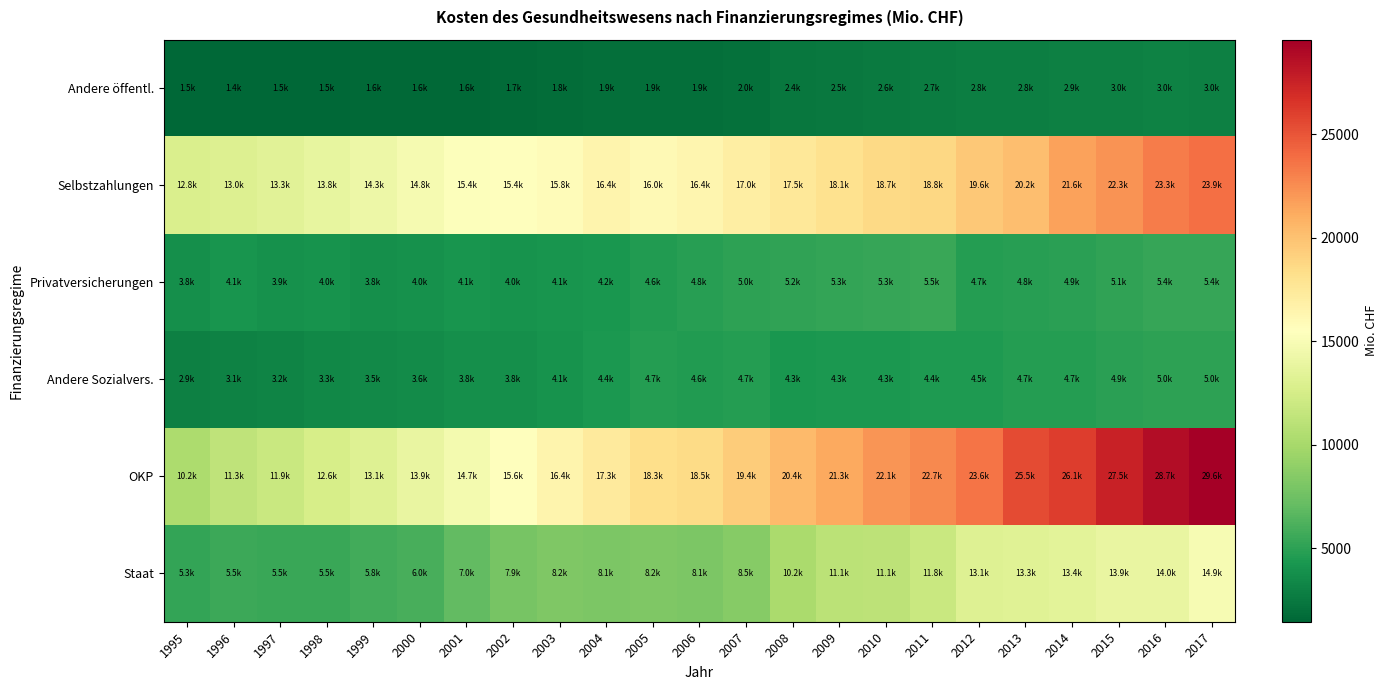

Reading left to right, list all the values displayed in this chart.

Staat: 1995=5282.1	1996=5525.0	1997=5461.1	1998=5503.8	1999=5780.6	2000=5961.4	2001=7038.7	2002=7881.2	2003=8178.1	2004=8050.6	2005=8174.9	2006=8099.3	2007=8487.1	2008=10201.4	2009=11089.8	2010=11122.7	2011=11804.1	2012=13120.2	2013=13252.3	2014=13436.1	2015=13876.7	2016=13967.1	2017=14879.5
OKP: 1995=10243.8	1996=11304.6	1997=11876.4	1998=12604.3	1999=13103.6	2000=13865.4	2001=14680.4	2002=15554.7	2003=16424.4	2004=17293.0	2005=18284.4	2006=18539.7	2007=19397.4	2008=20414.3	2009=21278.5	2010=22143.3	2011=22670.7	2012=23601.8	2013=25495.4	2014=26127.0	2015=27498.8	2016=28702.5	2017=29571.5
Andere Sozialvers.: 1995=2921.8	1996=3050.3	1997=3183.5	1998=3339.3	1999=3477.8	2000=3599.1	2001=3811.1	2002=3850.0	2003=4058.1	2004=4384.2	2005=4676.4	2006=4557.3	2007=4717.4	2008=4253.7	2009=4309.0	2010=4327.9	2011=4435.8	2012=4473.7	2013=4700.5	2014=4733.6	2015=4940.3	2016=5032.4	2017=5029.7
Privatversicherungen: 1995=3831.2	1996=4097.1	1997=3871.5	1998=3974.8	1999=3783.9	2000=3964.0	2001=4085.4	2002=3999.4	2003=4083.8	2004=4192.0	2005=4601.8	2006=4762.4	2007=5048.8	2008=5157.9	2009=5286.6	2010=5320.7	2011=5467.5	2012=4687.8	2013=4794.4	2014=4915.3	2015=5099.3	2016=5374.6	2017=5387.0
Selbstzahlungen: 1995=12760.5	1996=12991.5	1997=13313.2	1998=13808.3	1999=14275.2	2000=14791.8	2001=15365.0	2002=15443.5	2003=15820.1	2004=16412.7	2005=15982.9	2006=16382.9	2007=17031.8	2008=17485.7	2009=18065.7	2010=18657.3	2011=18789.8	2012=19600.0	2013=20155.3	2014=21567.9	2015=22277.6	2016=23292.6	2017=23855.0
Andere öffentl.: 1995=1519.6	1996=1442.7	1997=1476.3	1998=1530.2	1999=1570.7	2000=1605.9	2001=1634.2	2002=1744.2	2003=1801.2	2004=1895.6	2005=1899.4	2006=1935.3	2007=2031.3	2008=2355.5	2009=2510.2	2010=2627.1	2011=2722.8	2012=2814.7	2013=2835.2	2014=2909.7	2015=2950.1	2016=3004.8	2017=2980.2